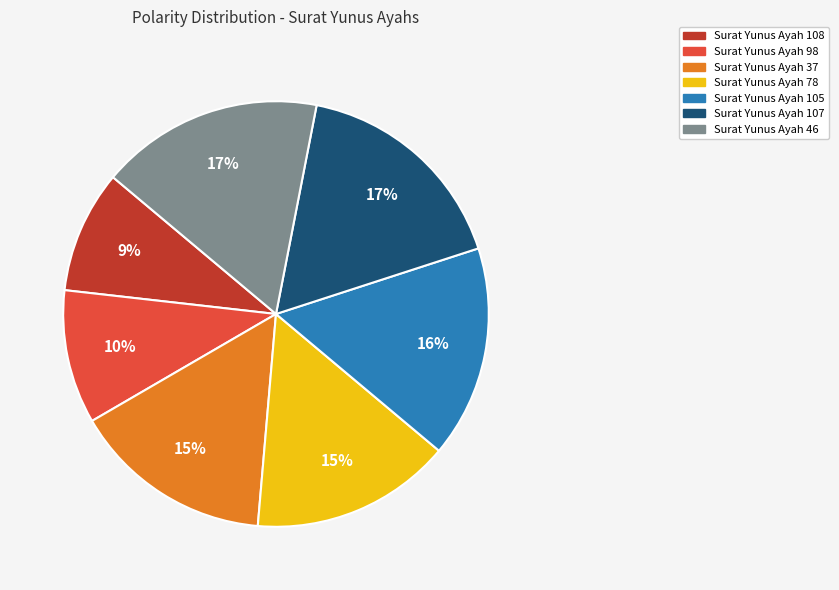

Is it true that Surat Yunus Ayah 107 is 27% of the pie?

False